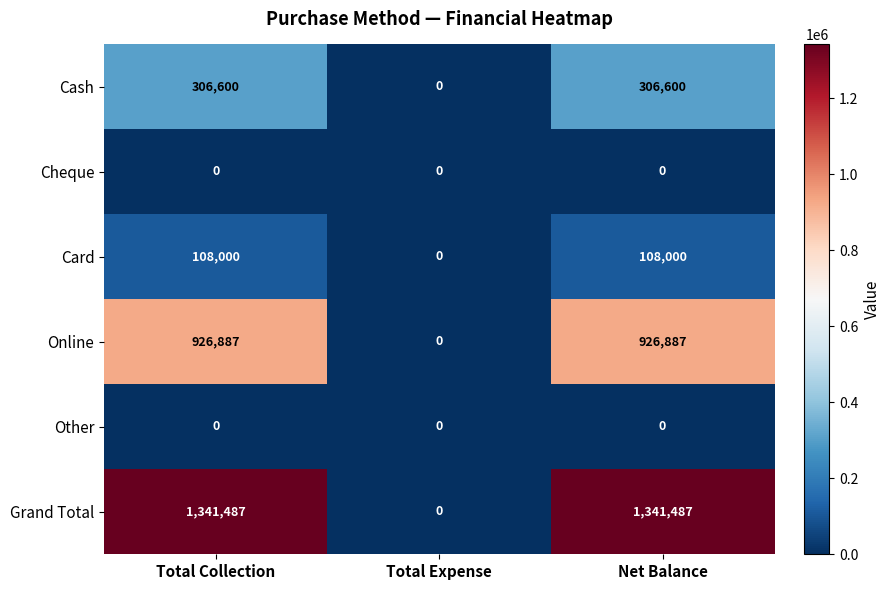

Reading left to right, extract all data points from this chart.

Cash: Total Collection=306600	Total Expense=0	Net Balance=306600
Cheque: Total Collection=0	Total Expense=0	Net Balance=0
Card: Total Collection=108000	Total Expense=0	Net Balance=108000
Online: Total Collection=926887	Total Expense=0	Net Balance=926887
Other: Total Collection=0	Total Expense=0	Net Balance=0
Grand Total: Total Collection=1341487	Total Expense=0	Net Balance=1341487